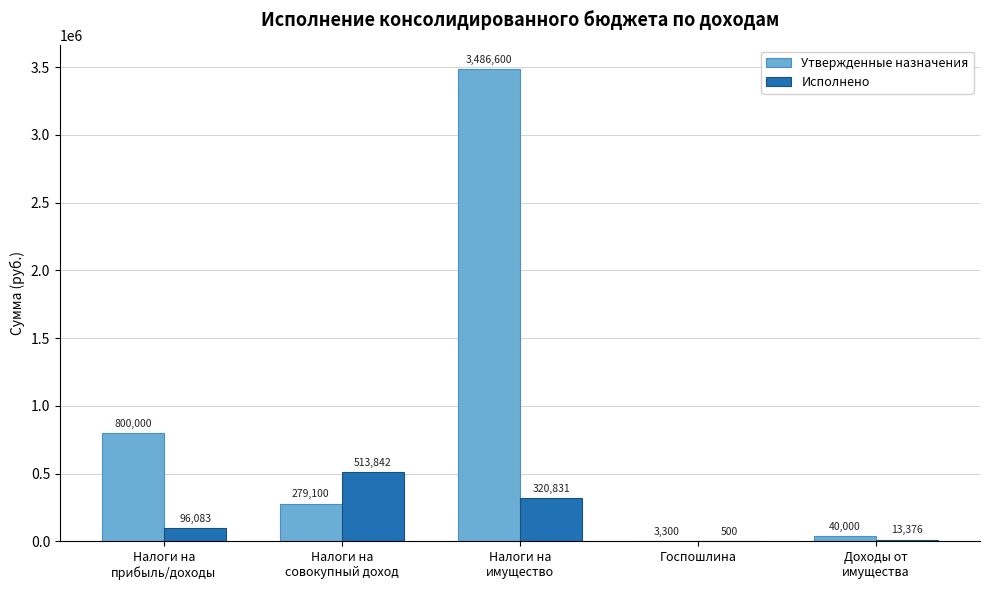

True or false: Утвержденные назначения has a value of 3300.0 at Госпошлина.

True